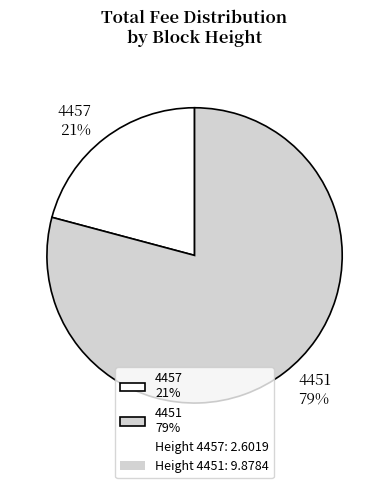

Does any single category account for the majority?

Yes